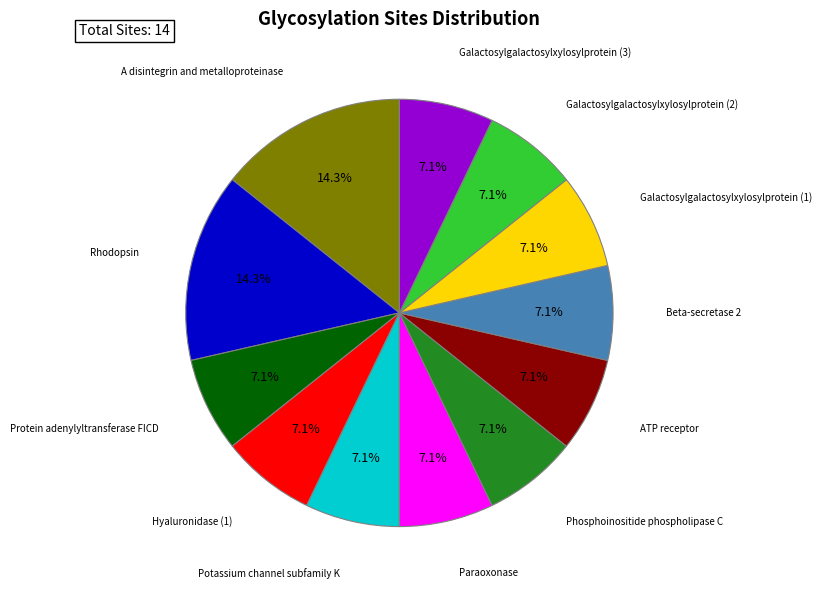

To the nearest percent, what is the difference between the largest and smallest slice percentages?

7%